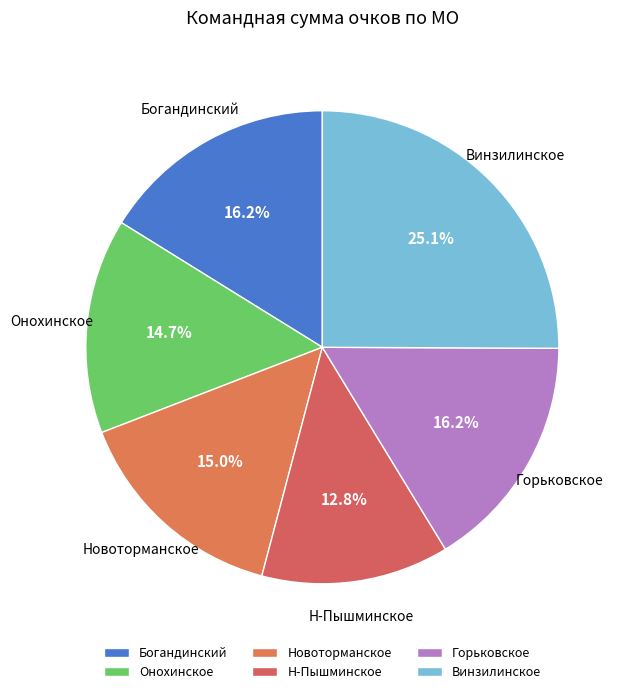

To the nearest percent, what is the combined percentage of Н-Пышминское and Новоторманское?

28%